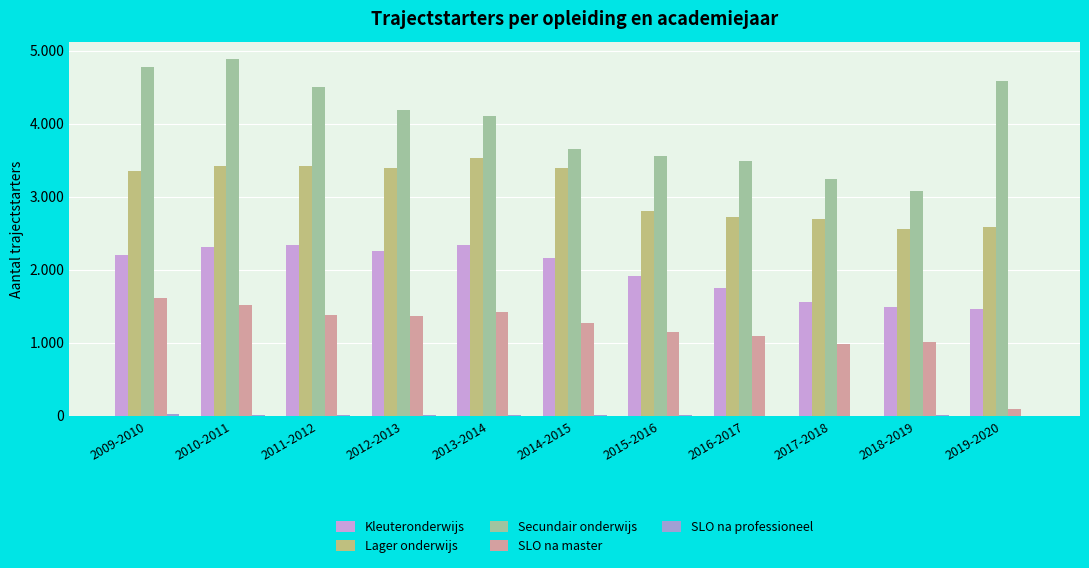

Are the bars horizontal?

No